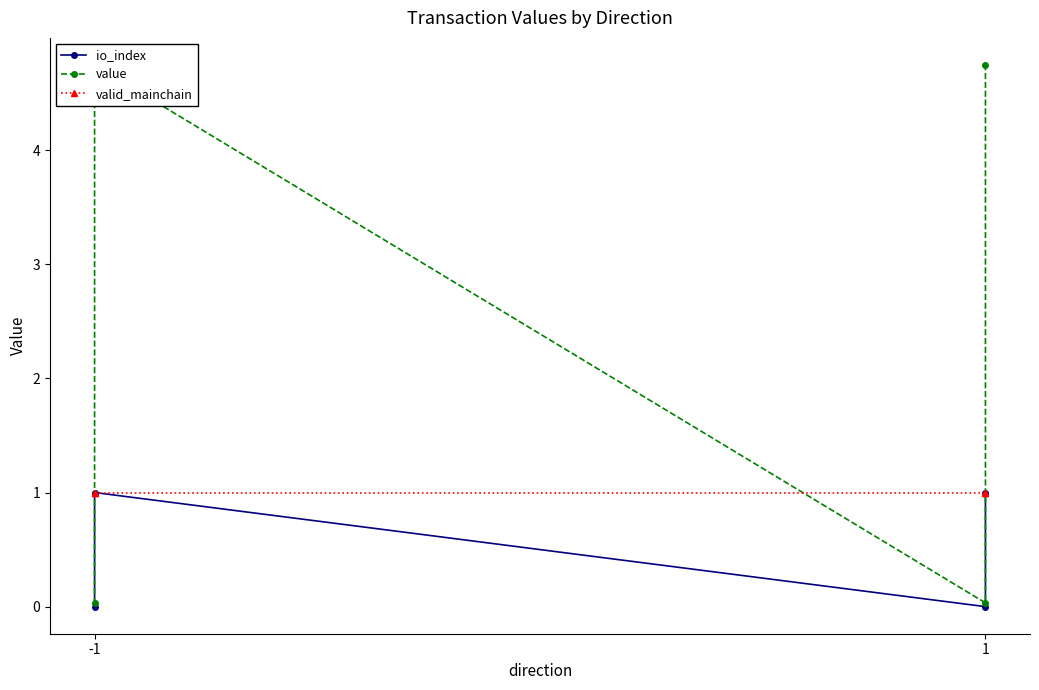

Between -1 and 1, which series saw the biggest shift?

value